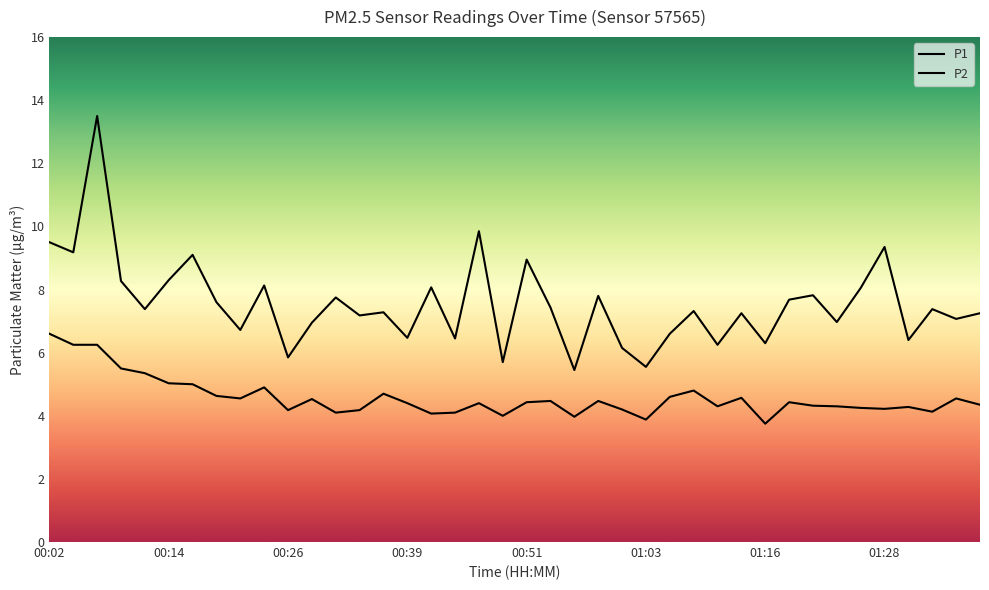

What is the average value of the P2 series?

4.6